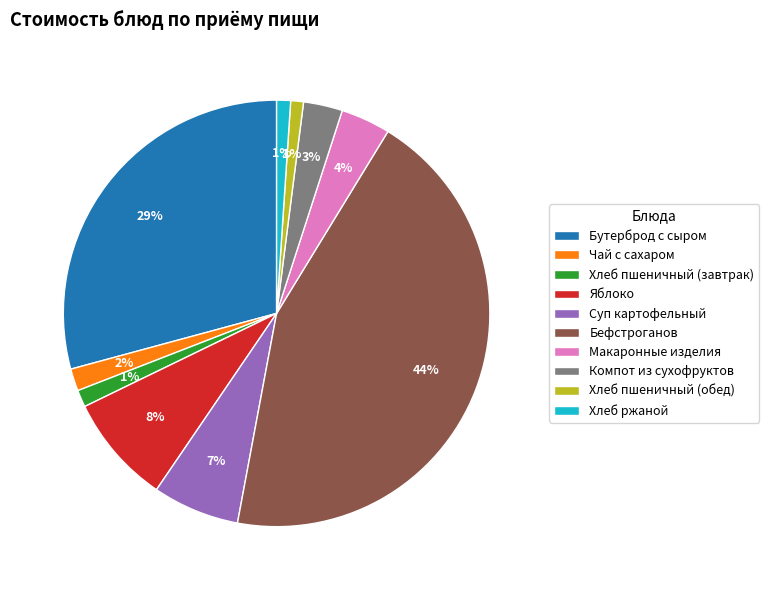

Between Суп картофельный and Хлеб пшеничный (завтрак), which is larger?

Суп картофельный